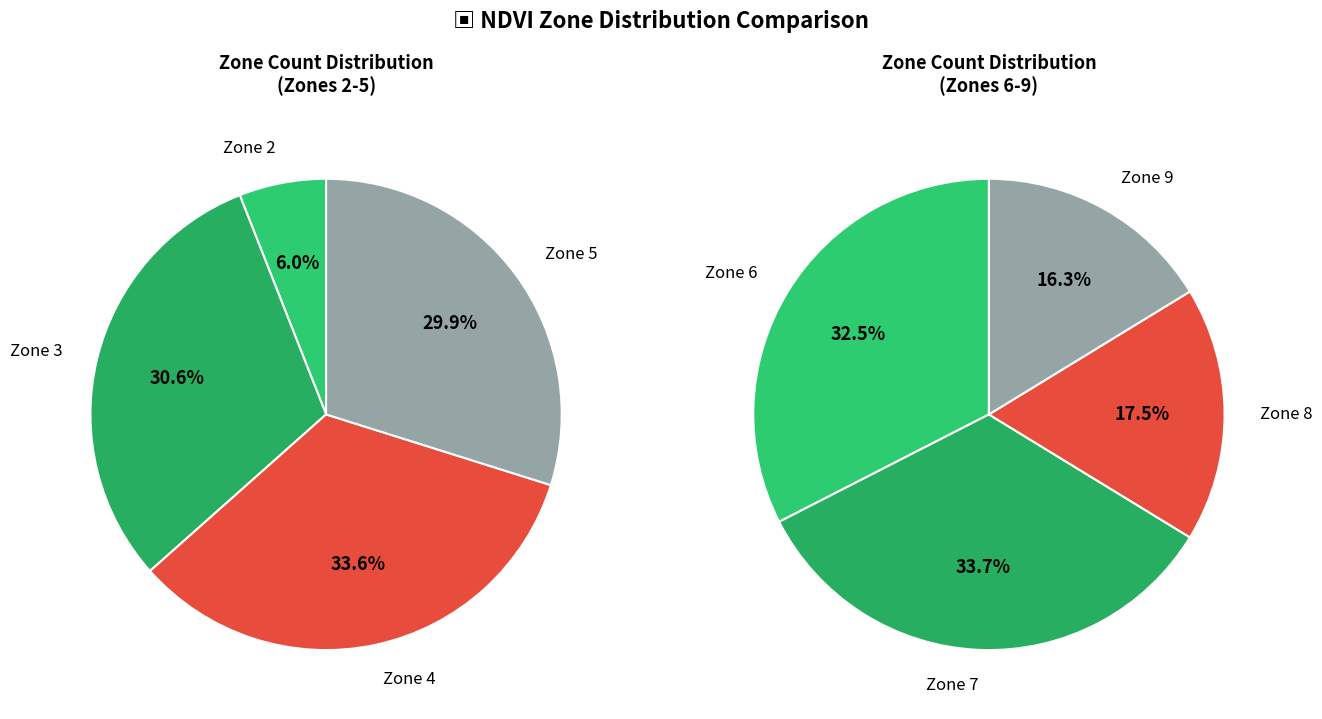

Count the number of slices in the pie.

8